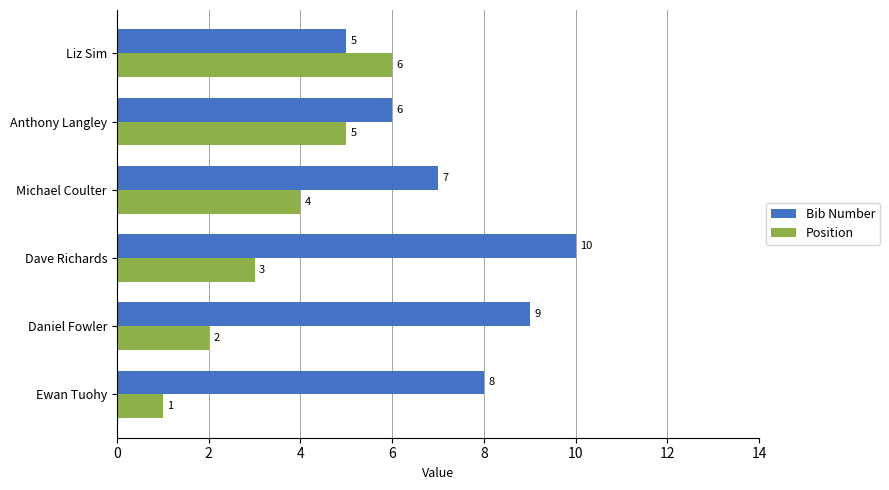

What is the minimum value for Bib Number?

5